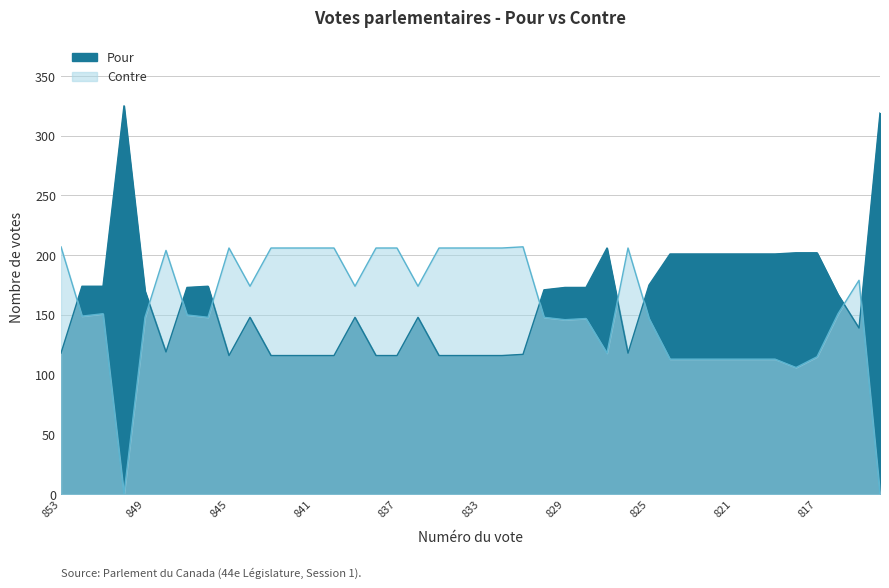

Where does the Pour series first go above 170?

852